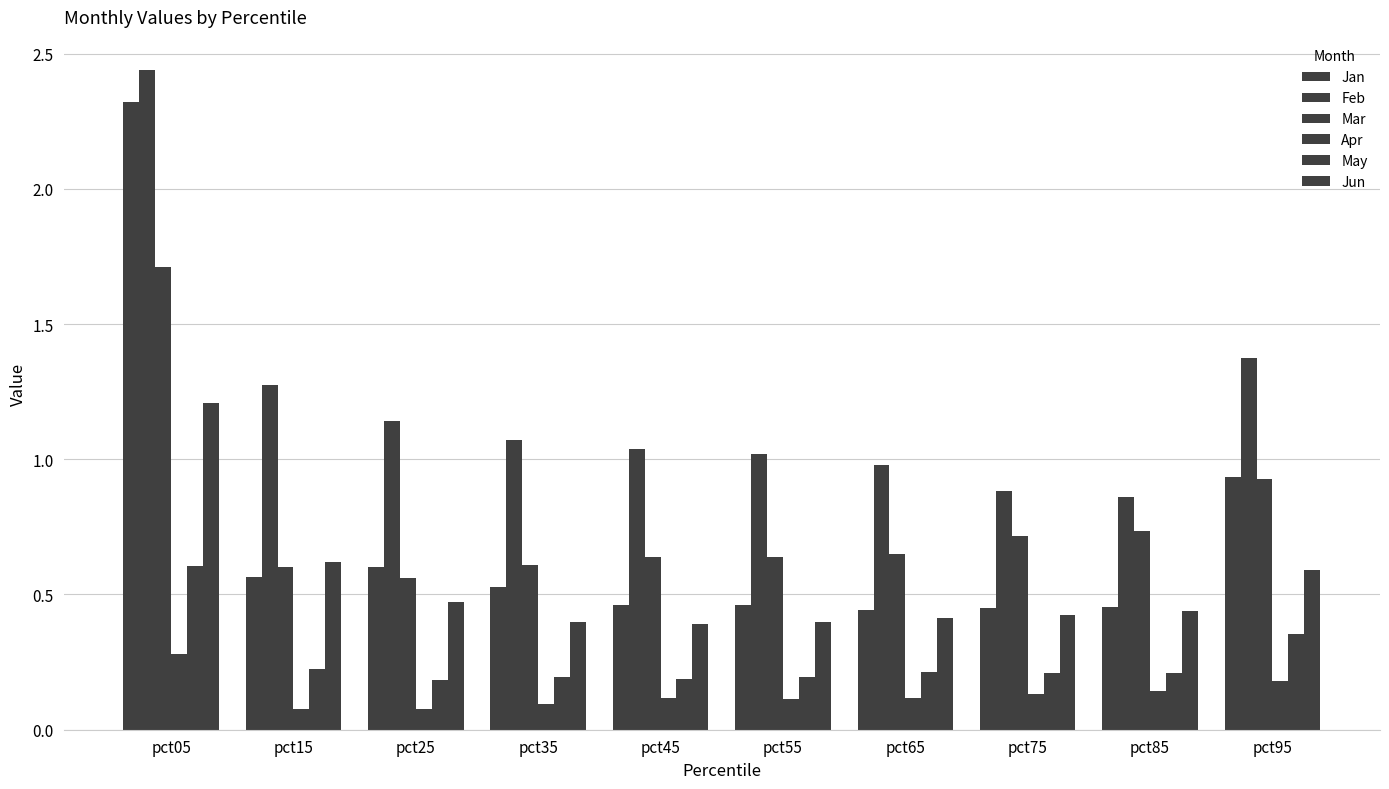

Reading left to right, extract all data points from this chart.

Jan: pct05=2.3	pct15=0.6	pct25=0.6	pct35=0.5	pct45=0.5	pct55=0.5	pct65=0.4	pct75=0.5	pct85=0.5	pct95=0.9
Feb: pct05=2.4	pct15=1.3	pct25=1.1	pct35=1.1	pct45=1.0	pct55=1.0	pct65=1.0	pct75=0.9	pct85=0.9	pct95=1.4
Mar: pct05=1.7	pct15=0.6	pct25=0.6	pct35=0.6	pct45=0.6	pct55=0.6	pct65=0.6	pct75=0.7	pct85=0.7	pct95=0.9
Apr: pct05=0.3	pct15=0.1	pct25=0.1	pct35=0.1	pct45=0.1	pct55=0.1	pct65=0.1	pct75=0.1	pct85=0.1	pct95=0.2
May: pct05=0.6	pct15=0.2	pct25=0.2	pct35=0.2	pct45=0.2	pct55=0.2	pct65=0.2	pct75=0.2	pct85=0.2	pct95=0.4
Jun: pct05=1.2	pct15=0.6	pct25=0.5	pct35=0.4	pct45=0.4	pct55=0.4	pct65=0.4	pct75=0.4	pct85=0.4	pct95=0.6